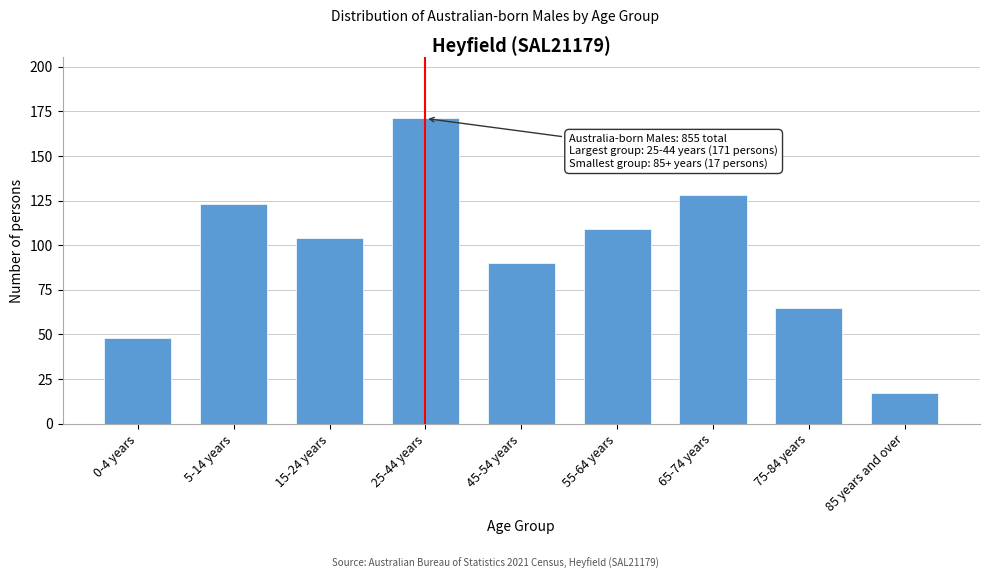

Reading right to left, transcribe all the data shown in this chart.

85 years and over=17	75-84 years=65	65-74 years=128	55-64 years=109	45-54 years=90	25-44 years=171	15-24 years=104	5-14 years=123	0-4 years=48